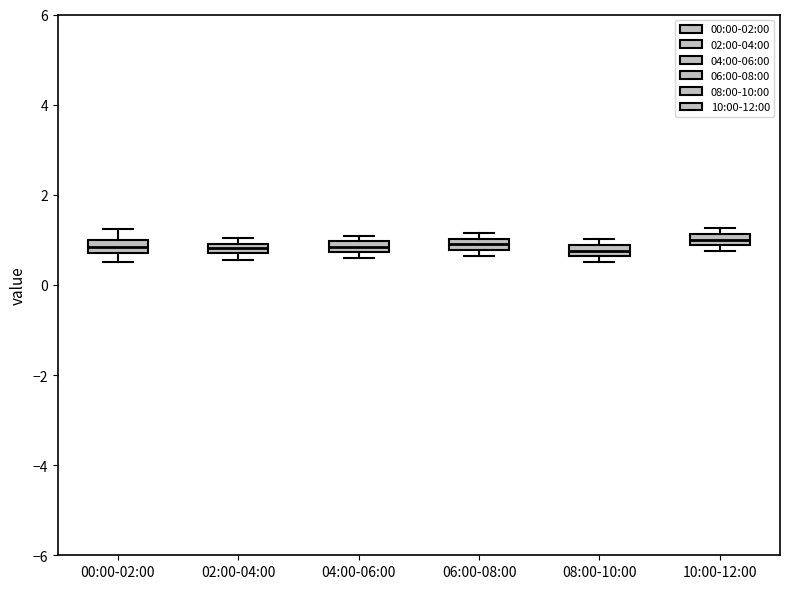

Where does the upper whisker of the box for 00:00-02:00 end on the y-axis? The values are not printed on the chart, so give them approximately, as read against the axis.

1.2